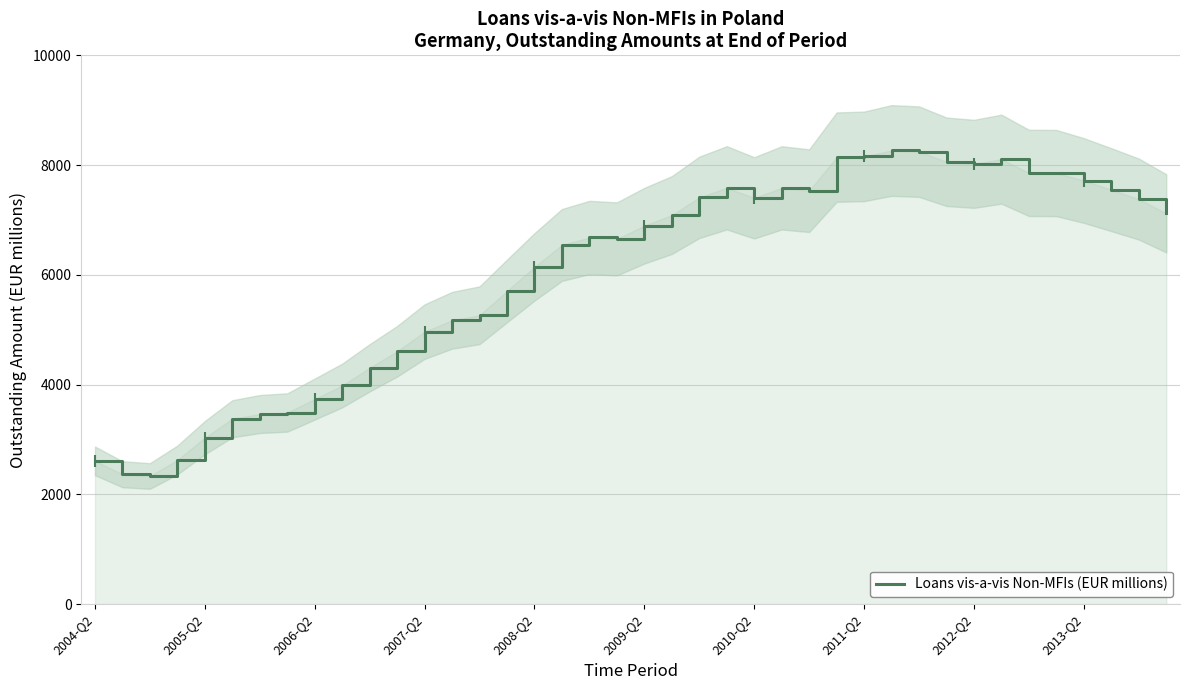

What is the difference between the maximum and minimum values?

5931